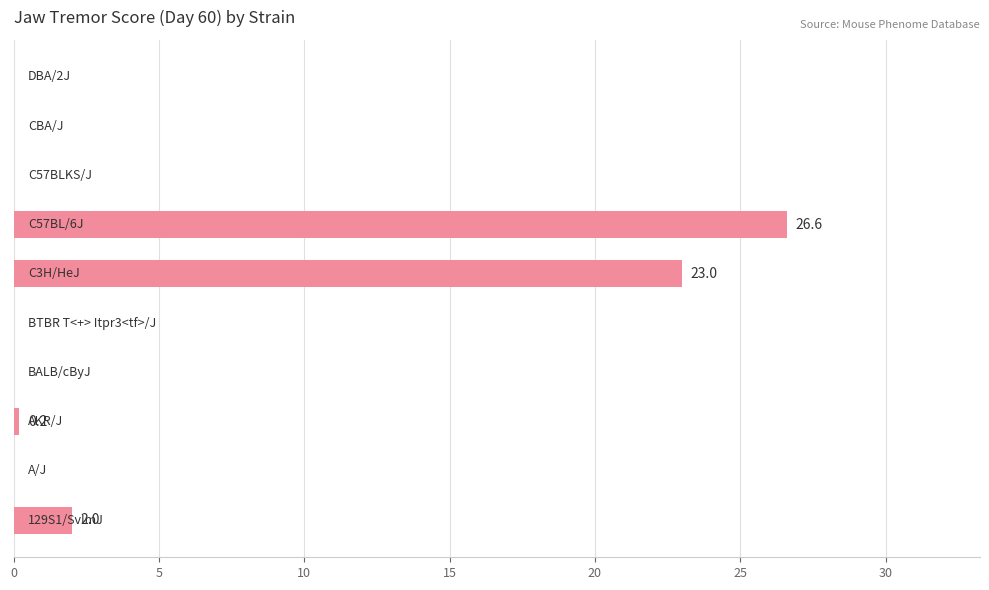

Are the bars grouped side by side (vs. stacked)?

No